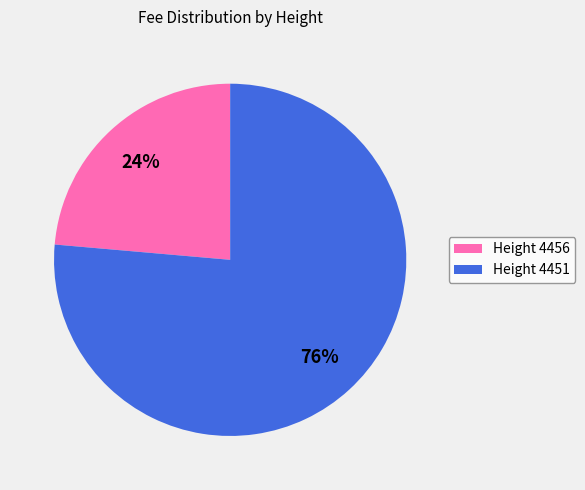

Which category accounts for the majority?

Height 4451